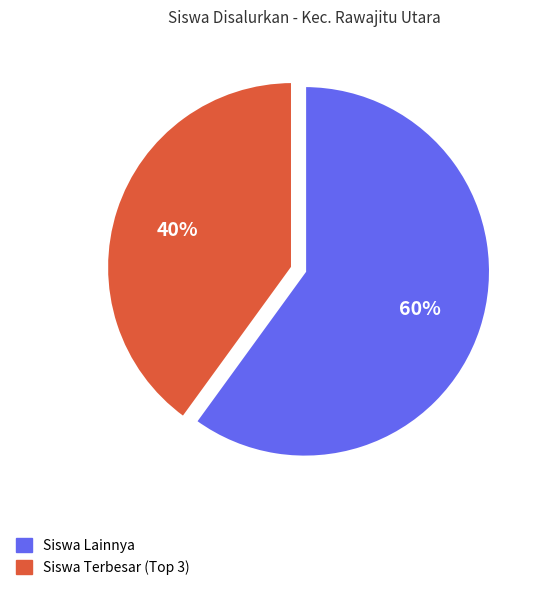

What percentage is the Siswa Lainnya slice, to the nearest percent?

60%